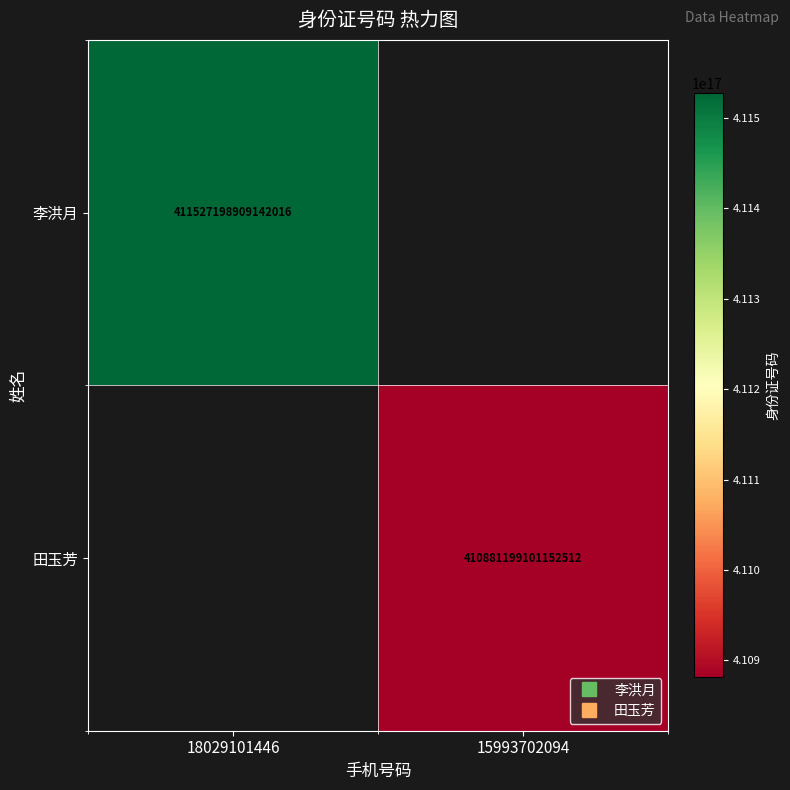

How many data points does each series have?

2